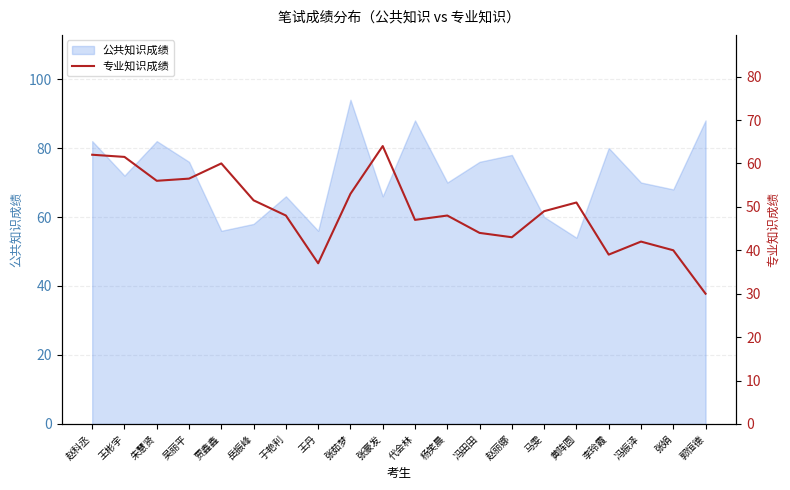

What is the maximum value for 公共知识成绩?

94